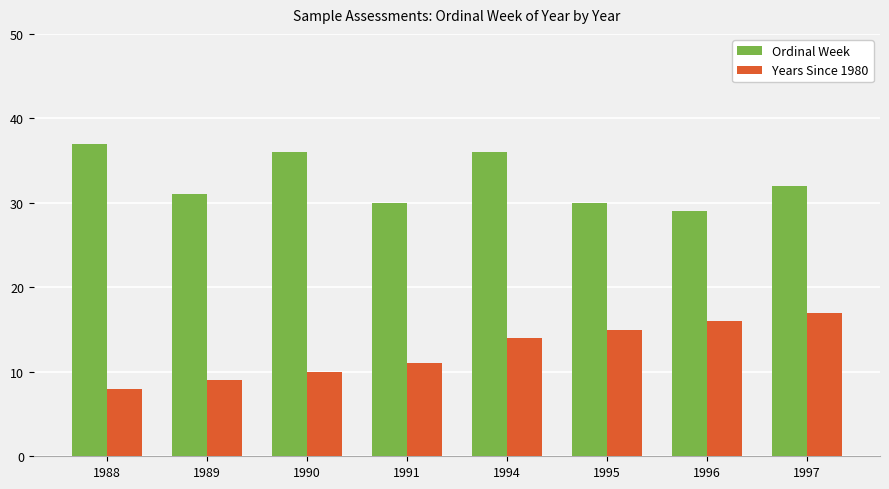

What is the value of the Ordinal Week bar at the 5th from the left?

36